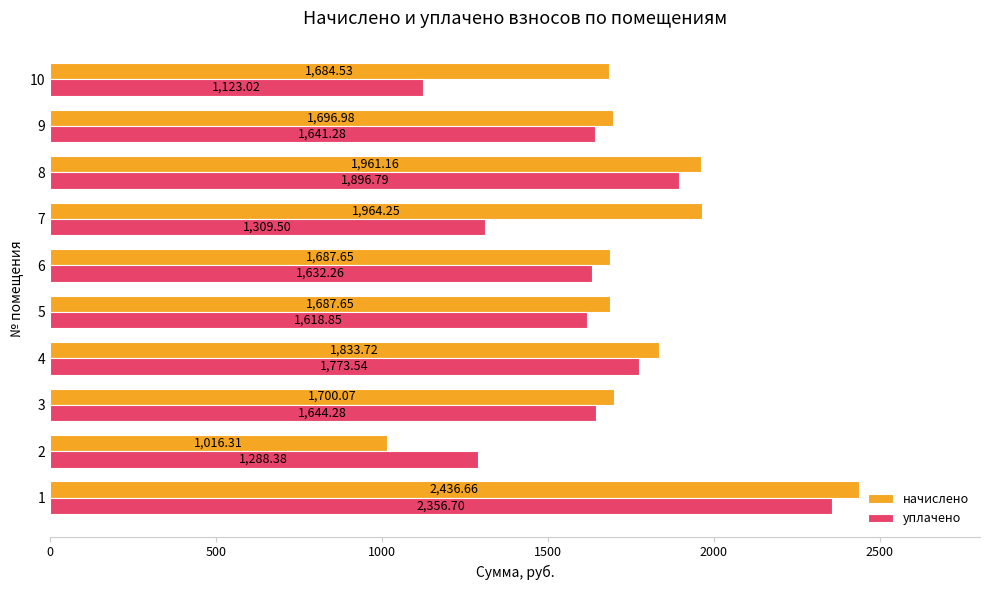

Rank the series by their average value, from highest to lowest.

начислено, уплачено